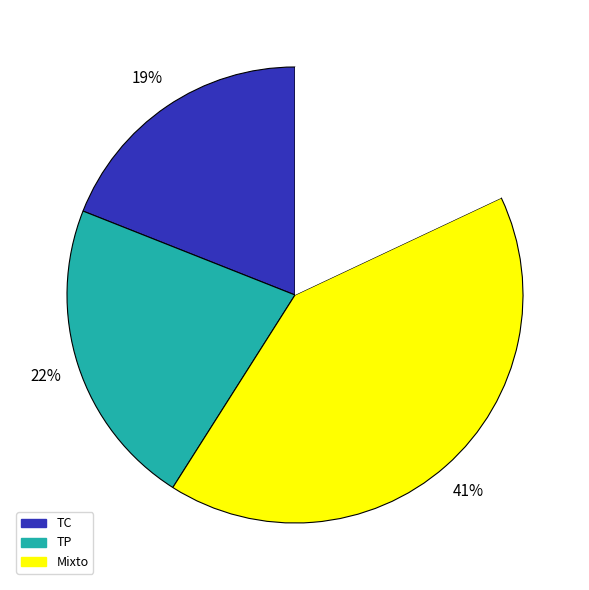

Is there a majority slice in this chart?

No